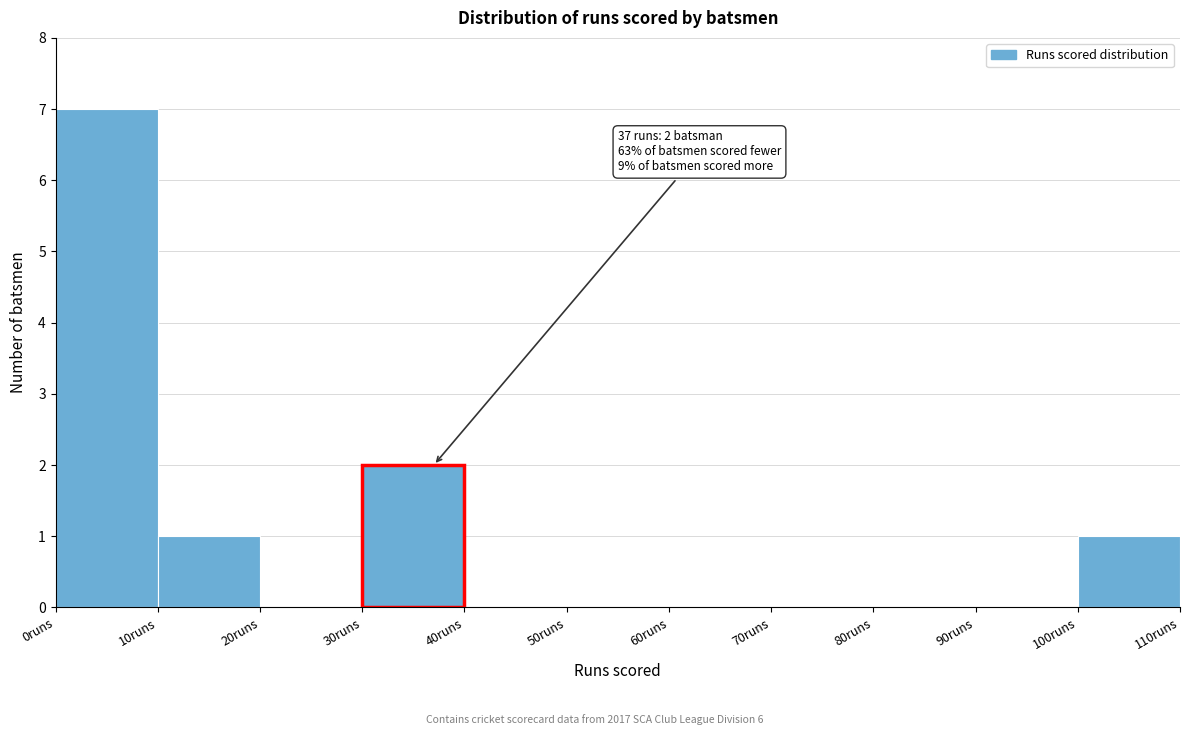

Which range on the x-axis has the tallest bar?

0 to 10